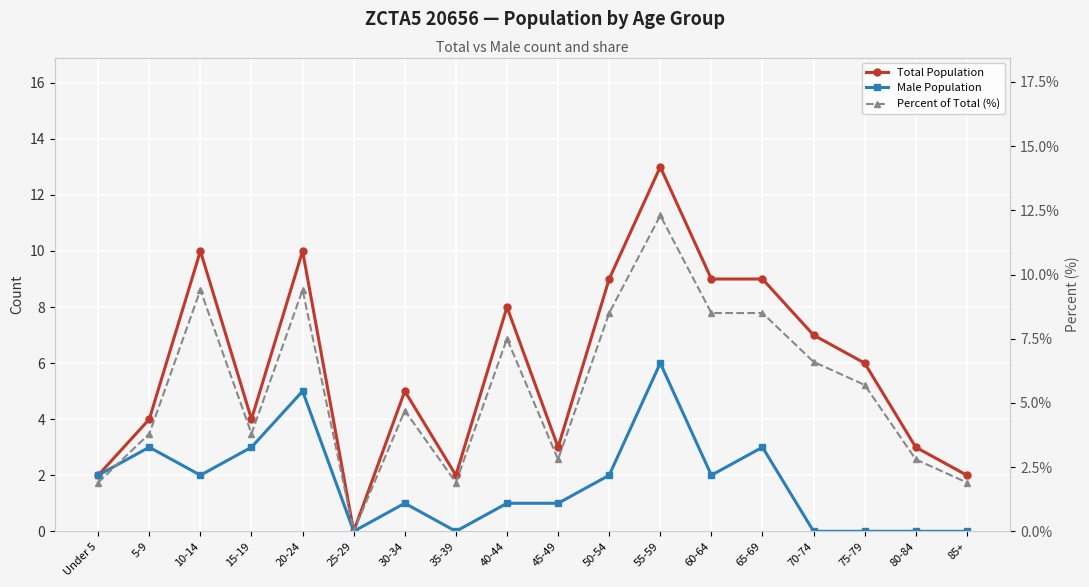

What value does the Total Population series have at 50-54?

9.0